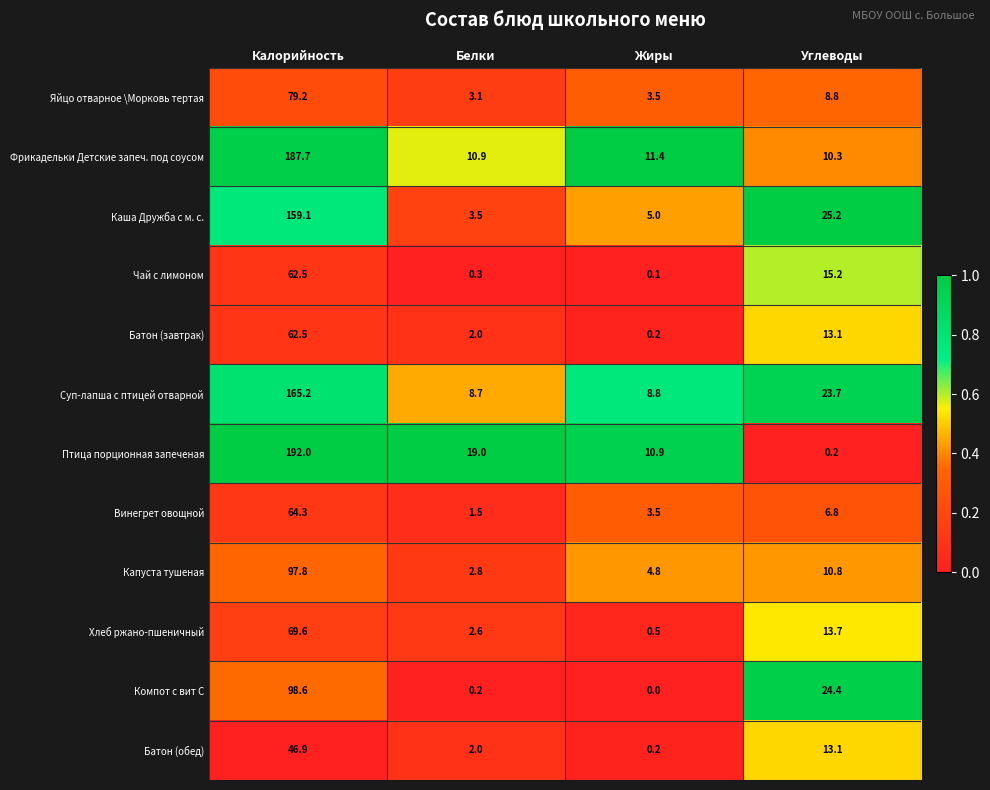

What is the difference between the maximum and minimum values in the Батон (обед) series?

46.7